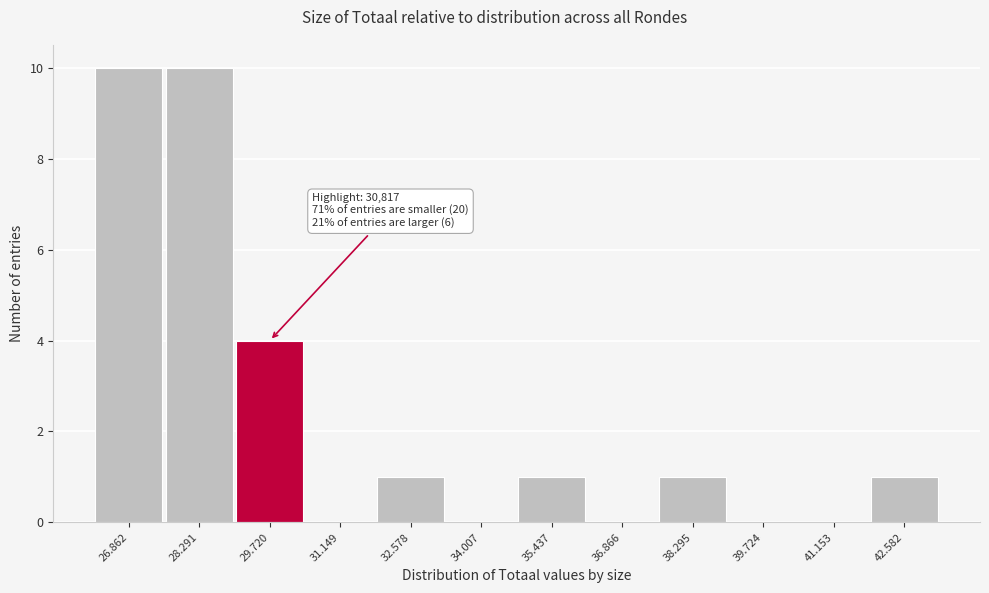

Reading right to left, list all the values displayed in this chart.

42.582=1	41.153=0	39.724=0	38.295=1	36.866=0	35.437=1	34.007=0	32.578=1	31.149=0	29.720=4	28.291=10	26.862=10